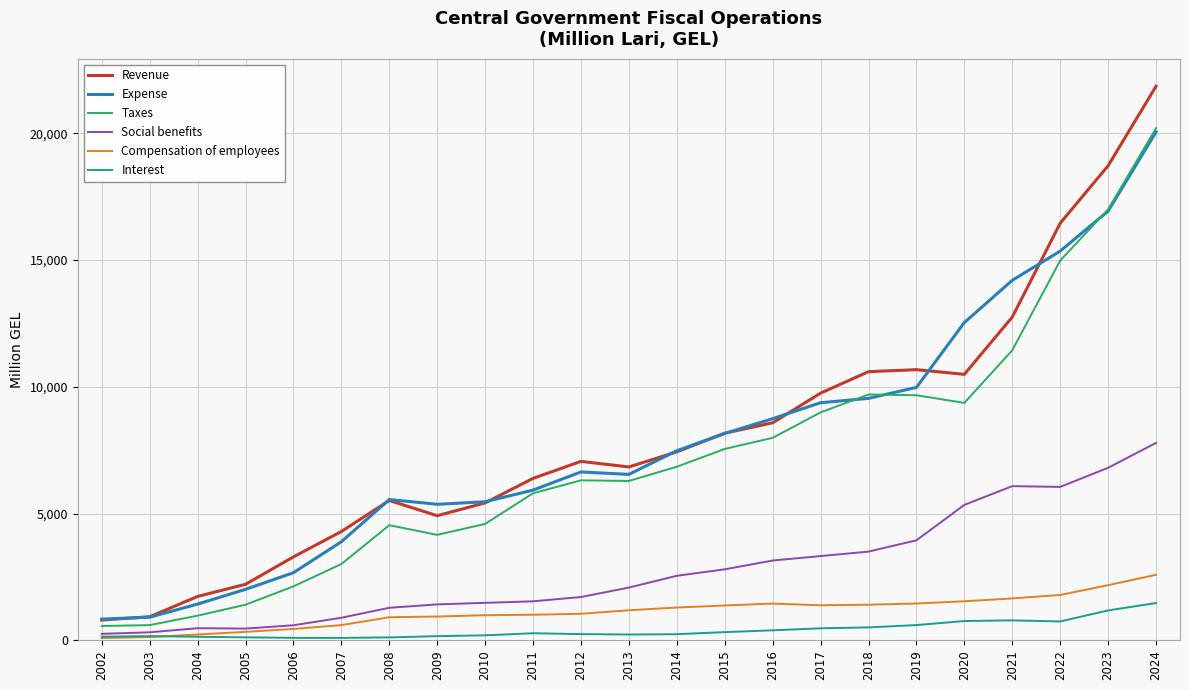

In Social benefits, how many points are lower than both neighbors (excluding endpoints)?

2